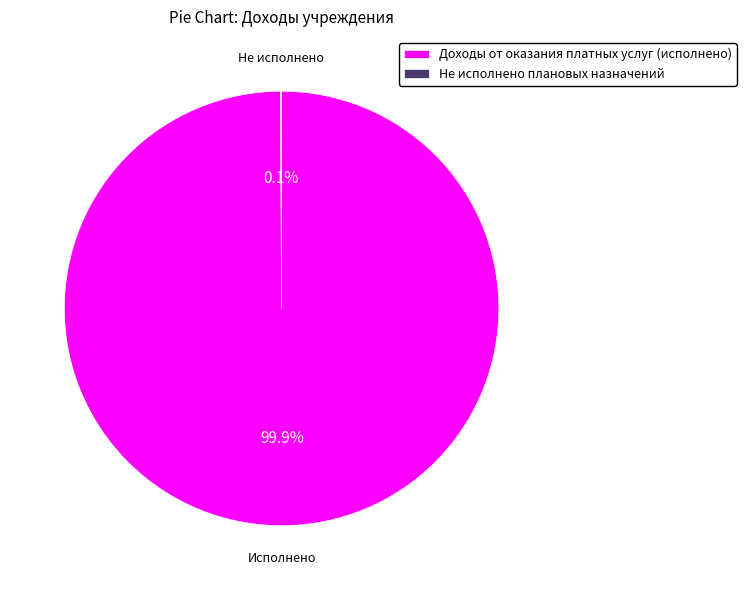

What is the majority slice?

Доходы от оказания платных услуг (исполнено)